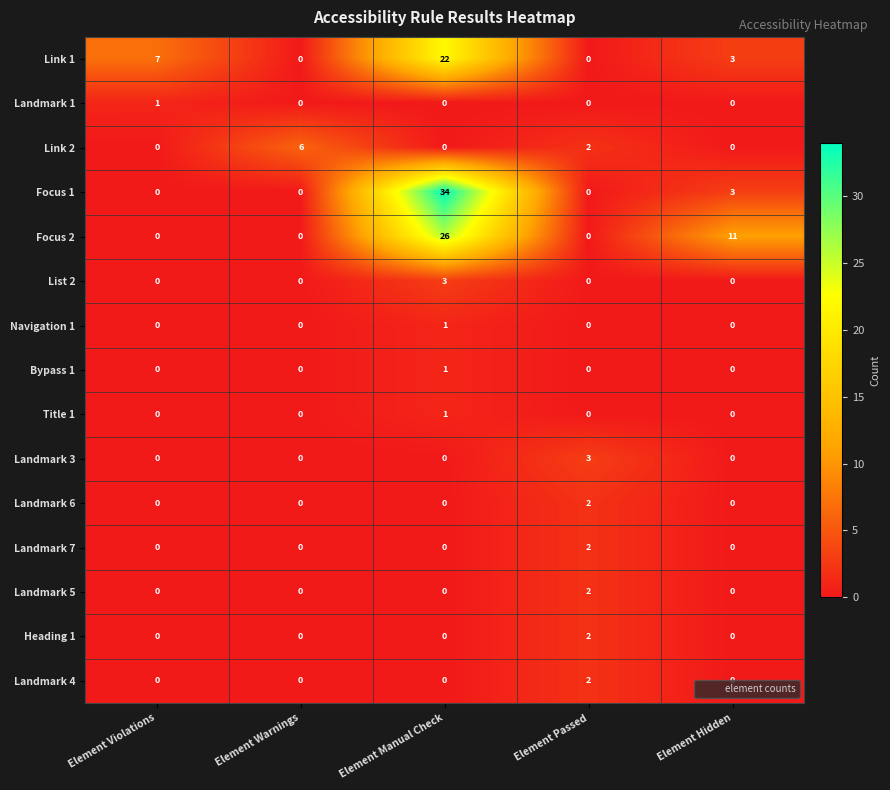

True or false: Bypass 1 has a value of -1 at Element Hidden.

False